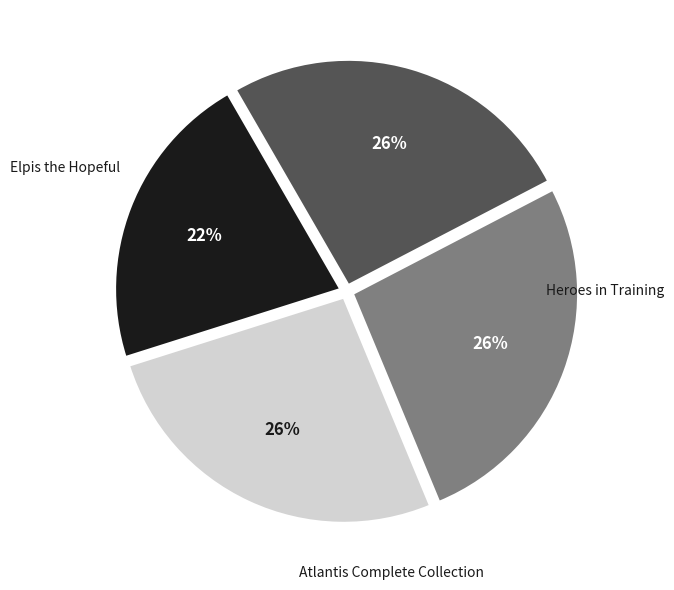

To the nearest percent, what percentage of the pie is Heroes in Training?

26%